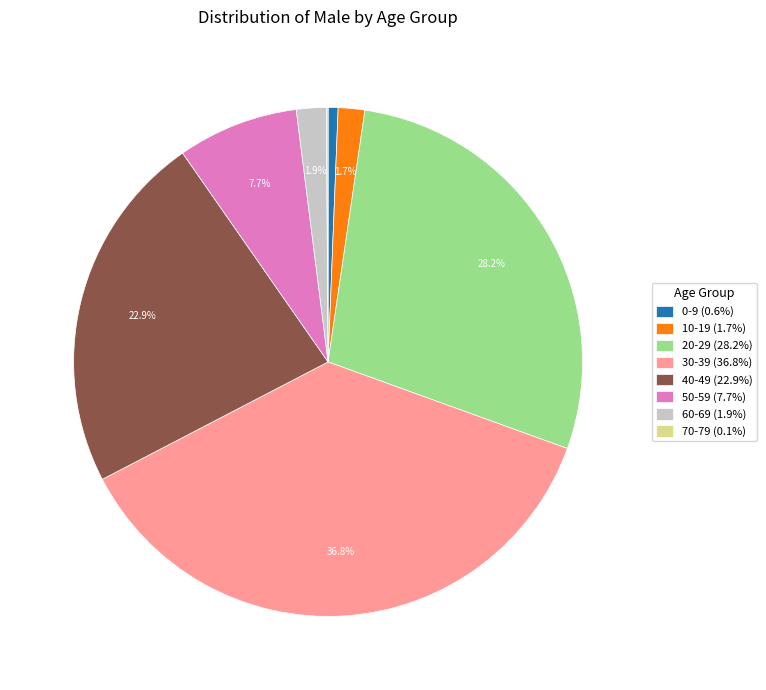

Approximately how many times larger is the value at 50-59 (7.7%) compared to 20-29 (28.2%)?

0.3